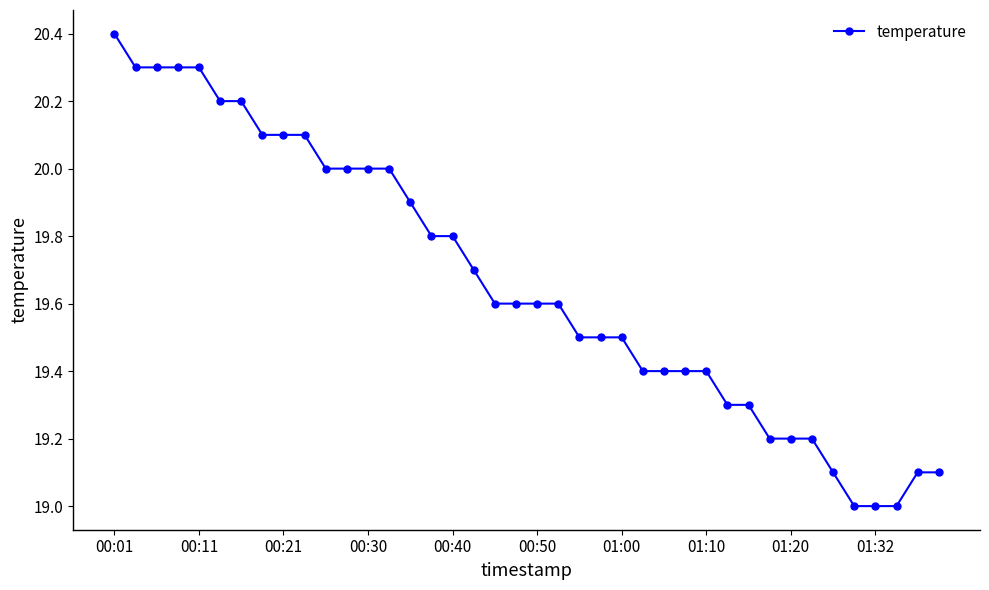

What is the maximum value shown in the chart?

20.4